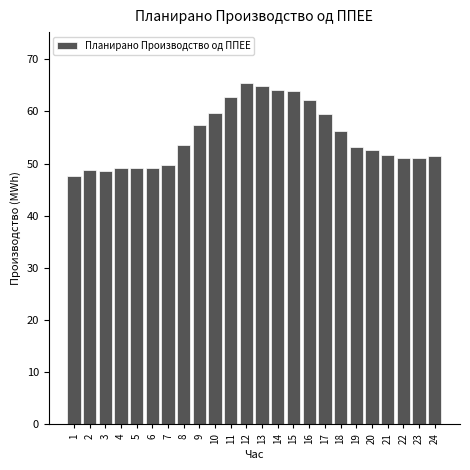

What is the value of the 18th bar from the left?

56.2